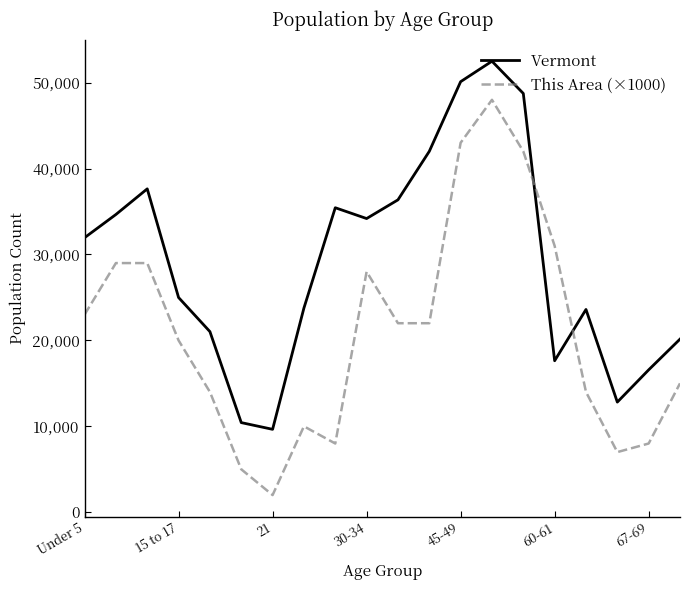

What is the maximum value shown in the chart?

52493